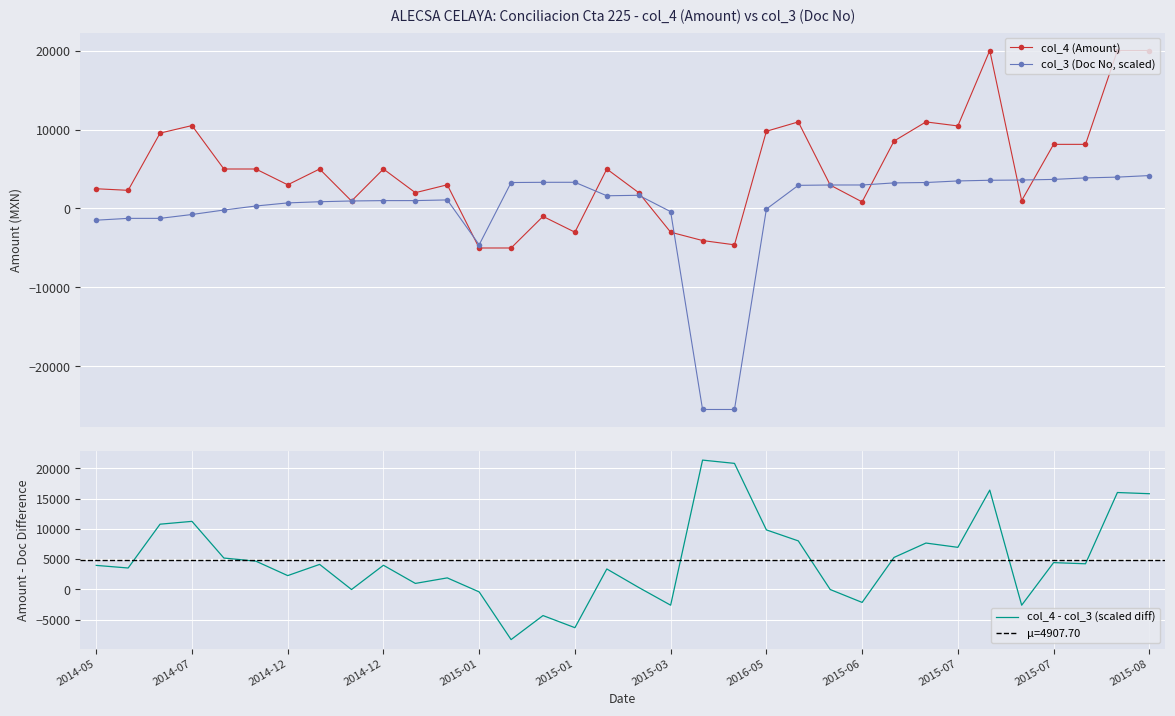

At how many categories does at least one series exceed -4631?

34